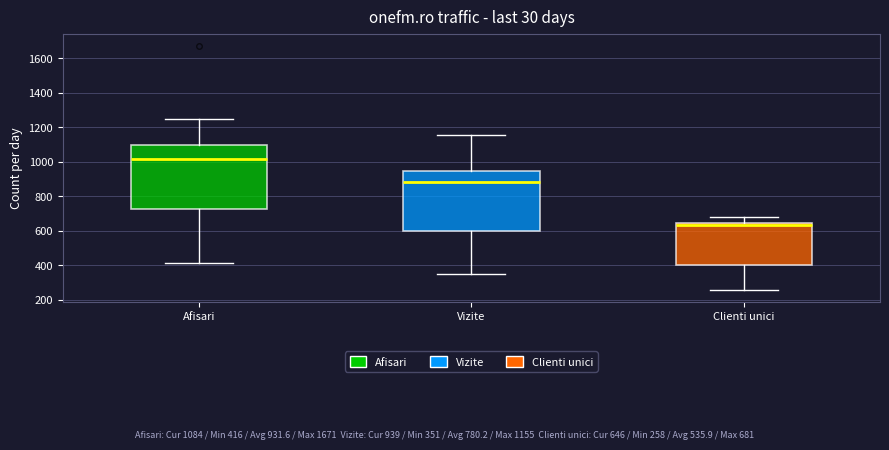

Which box's median line is the highest?

Afisari